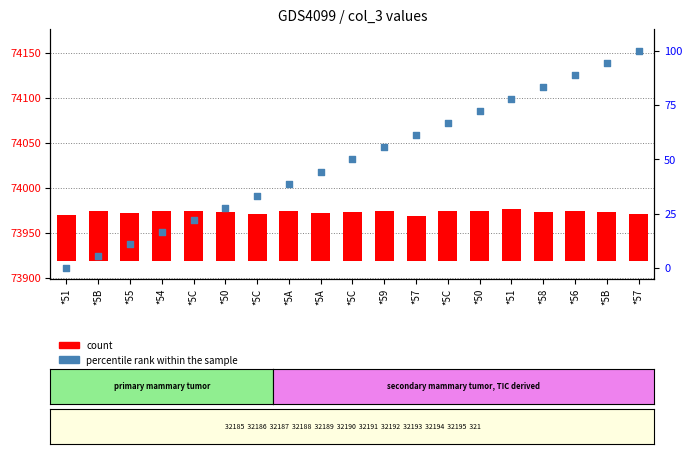

Is the value of count at *55 greater than the value of percentile rank within the sample at *50?

Yes